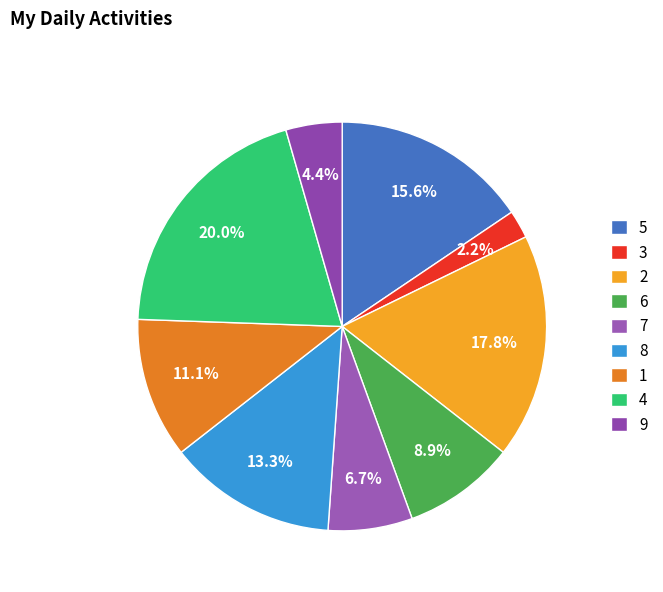

What is the largest slice in the pie chart?

4